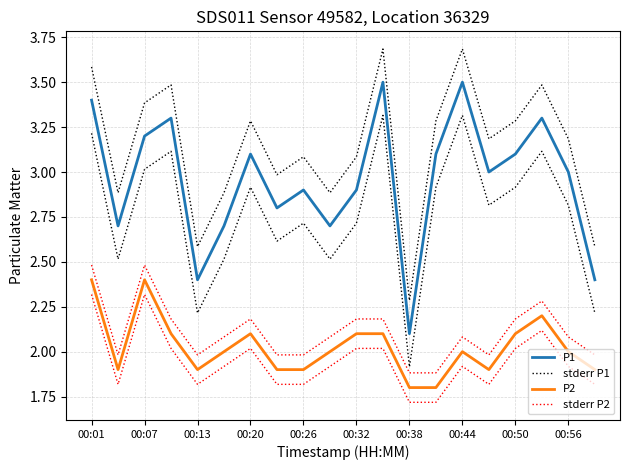

Which series has the largest range (max minus min)?

P1